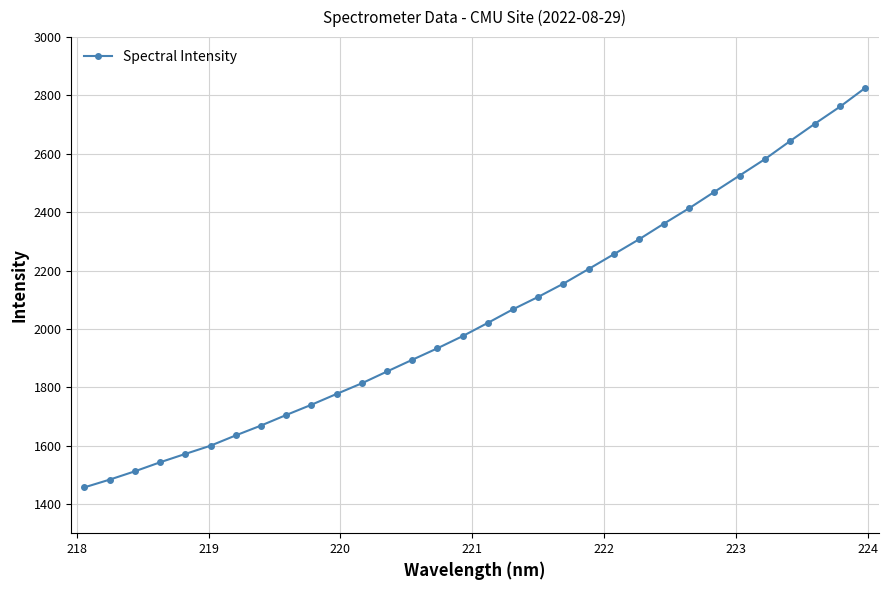

What is the average value?

2049.2